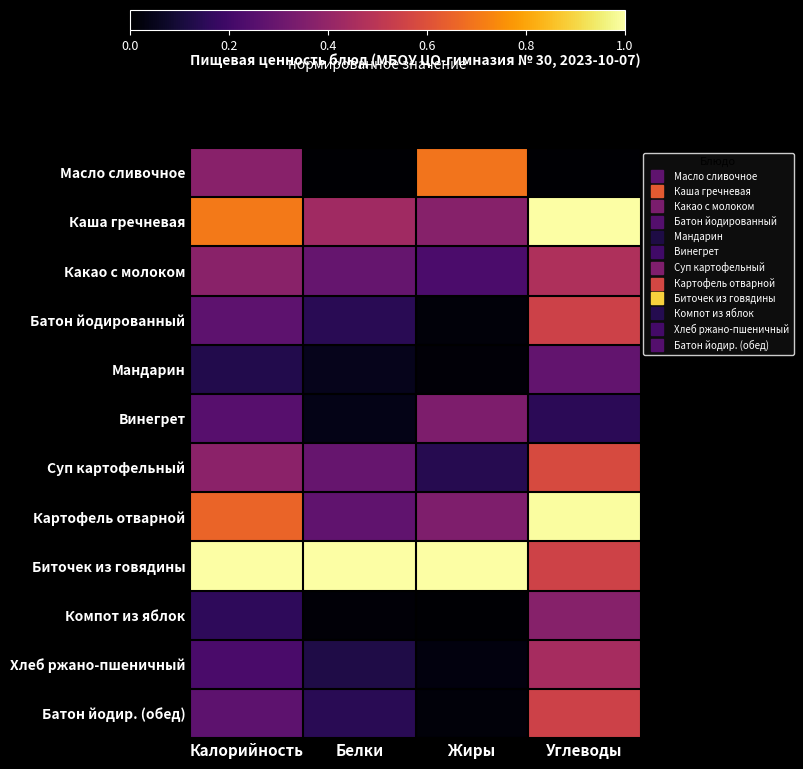

List the series in order of their peak value, lowest first.

Мандарин, Винегрет, Компот из яблок, Хлеб ржано-пшеничный, Какао с молоком, Батон йодированный, Батон йодир. (обед), Суп картофельный, Масло сливочное, Картофель отварной, Каша гречневая, Биточек из говядины